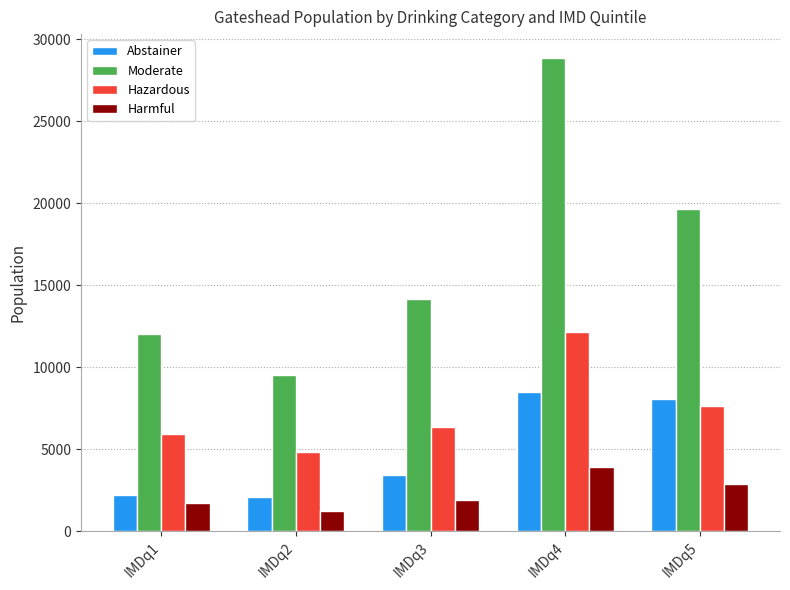

At which category is the sum across all series the highest?

IMDq4